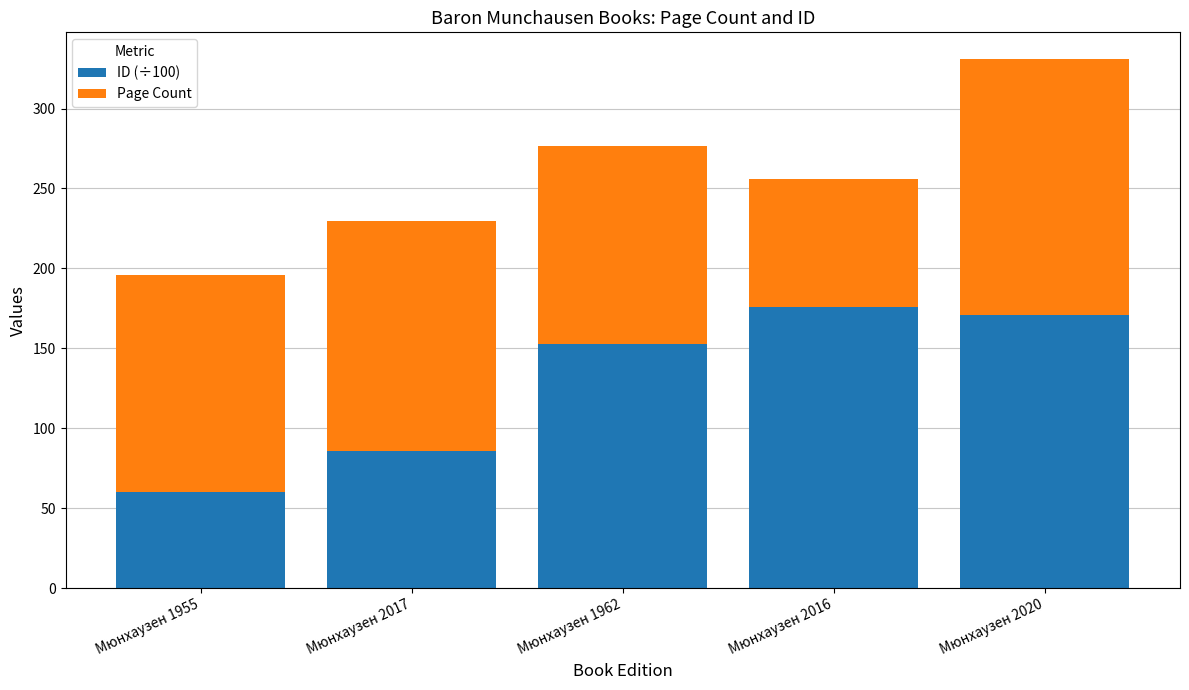

What is the value of the ID (÷100) bar at the 2nd from the left?

86.0